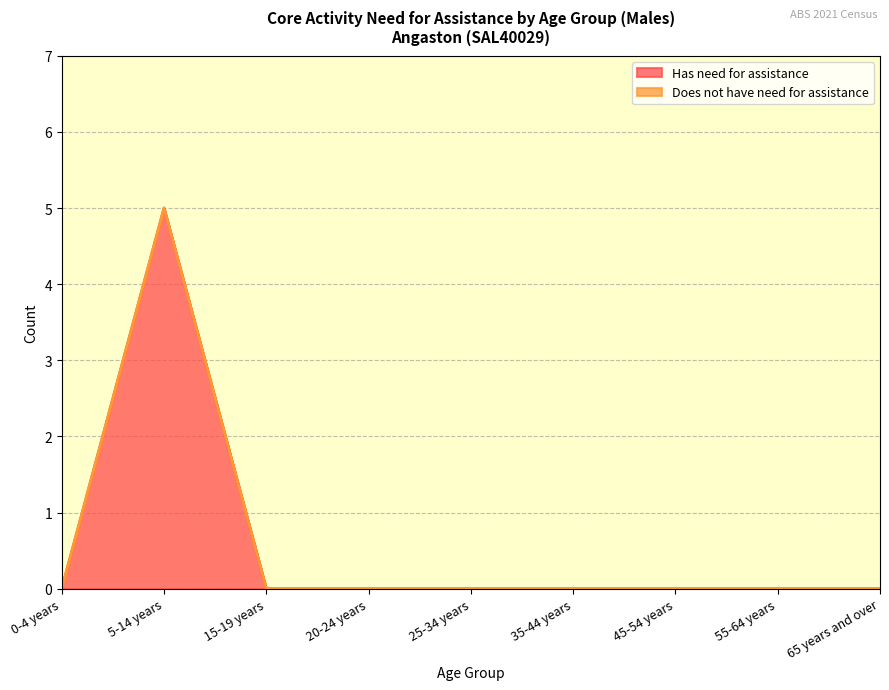

True or false: there are more than 2 points higher than both neighbors.

False